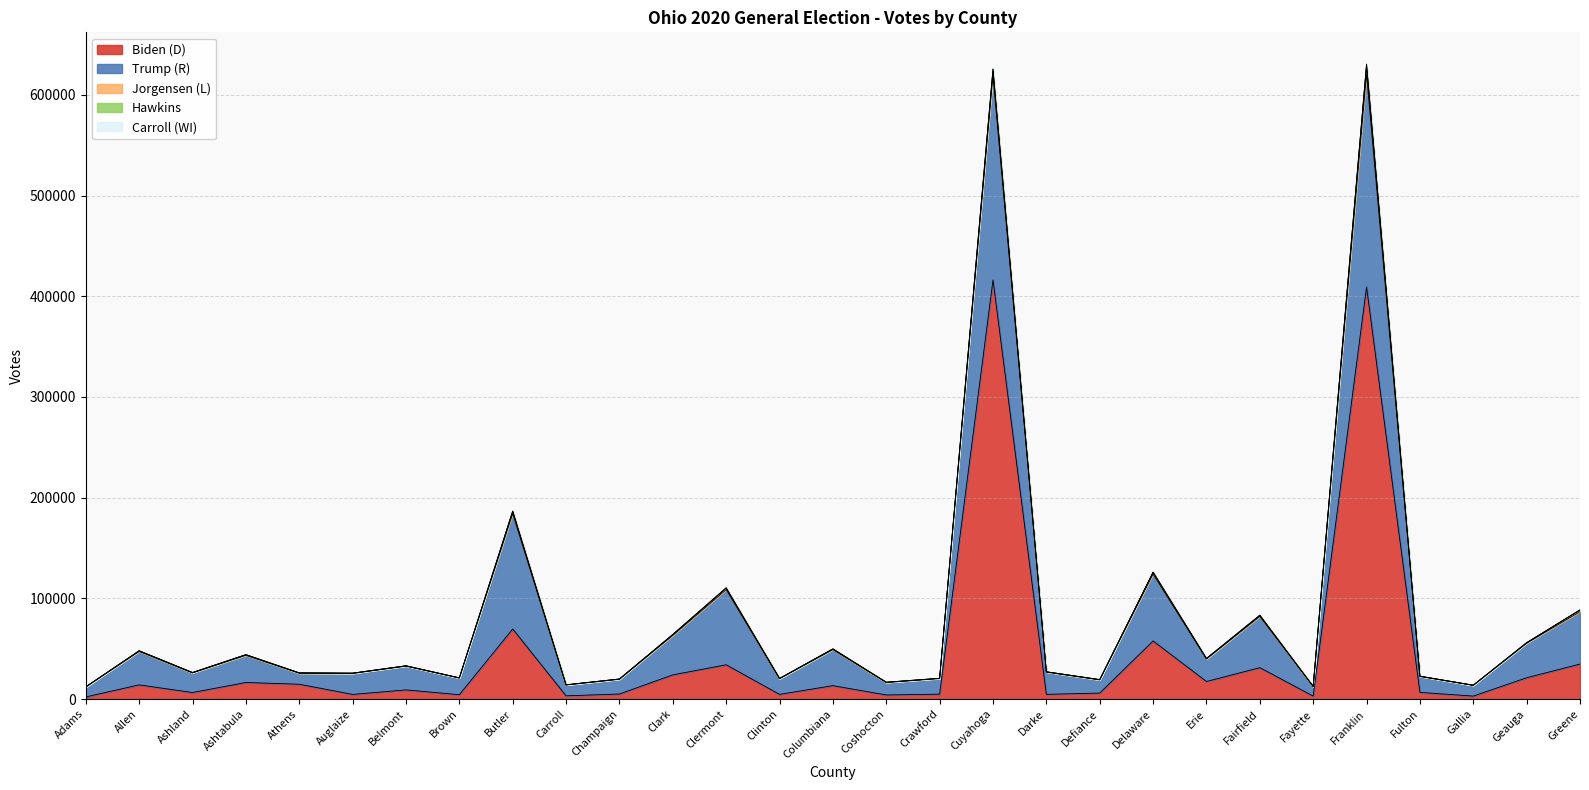

Is it true that Biden (D) equals 138513 at Cuyahoga?

False